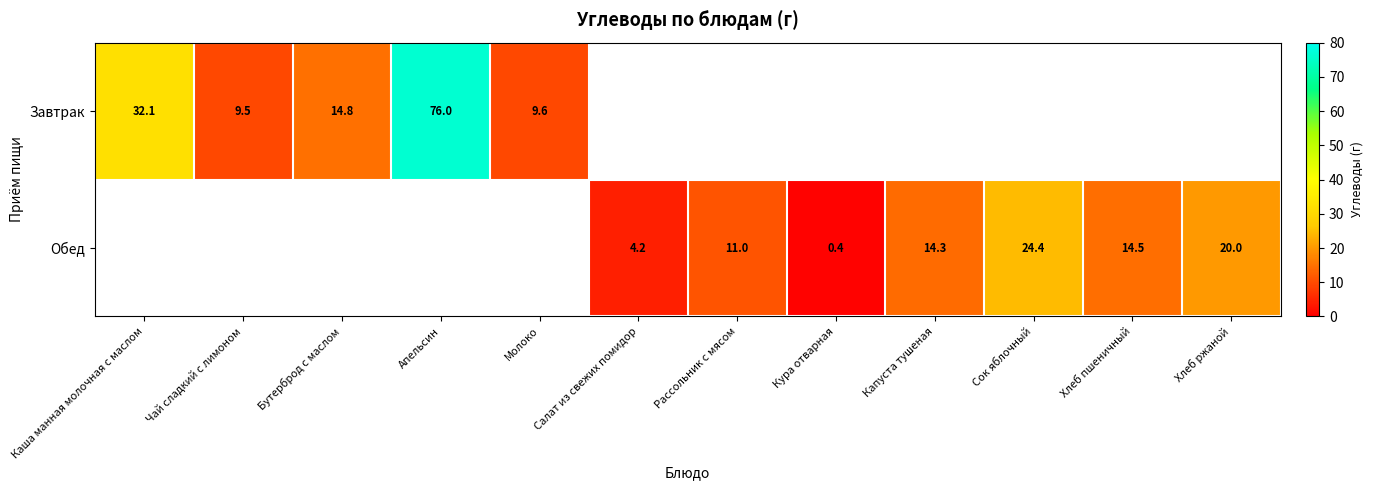

The value of Завтрак at Молоко is 9.6. True or false?

True